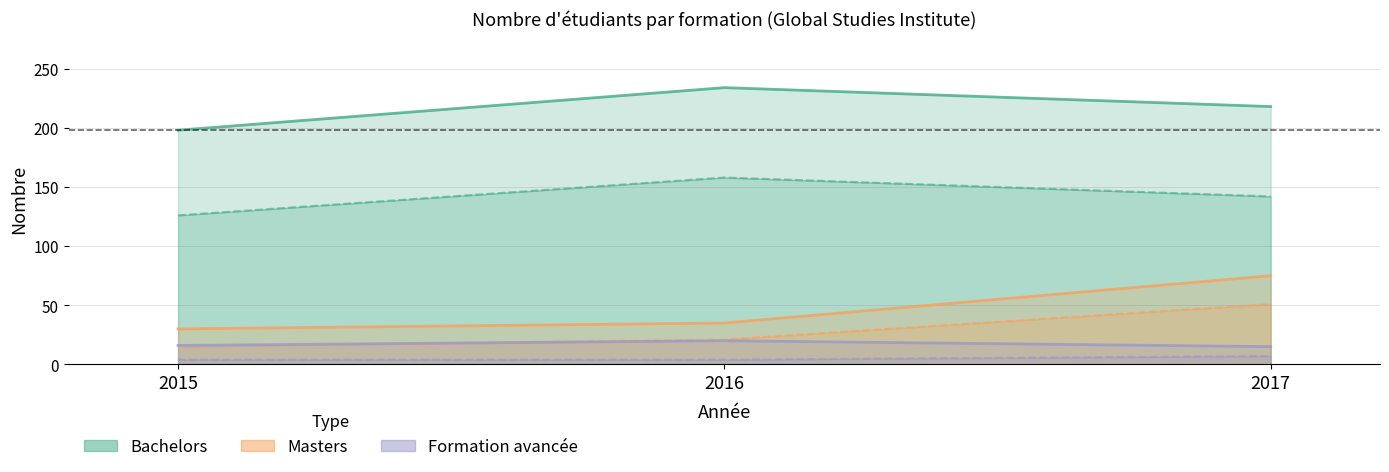

At which label is Bachelors closest to 216?

2017